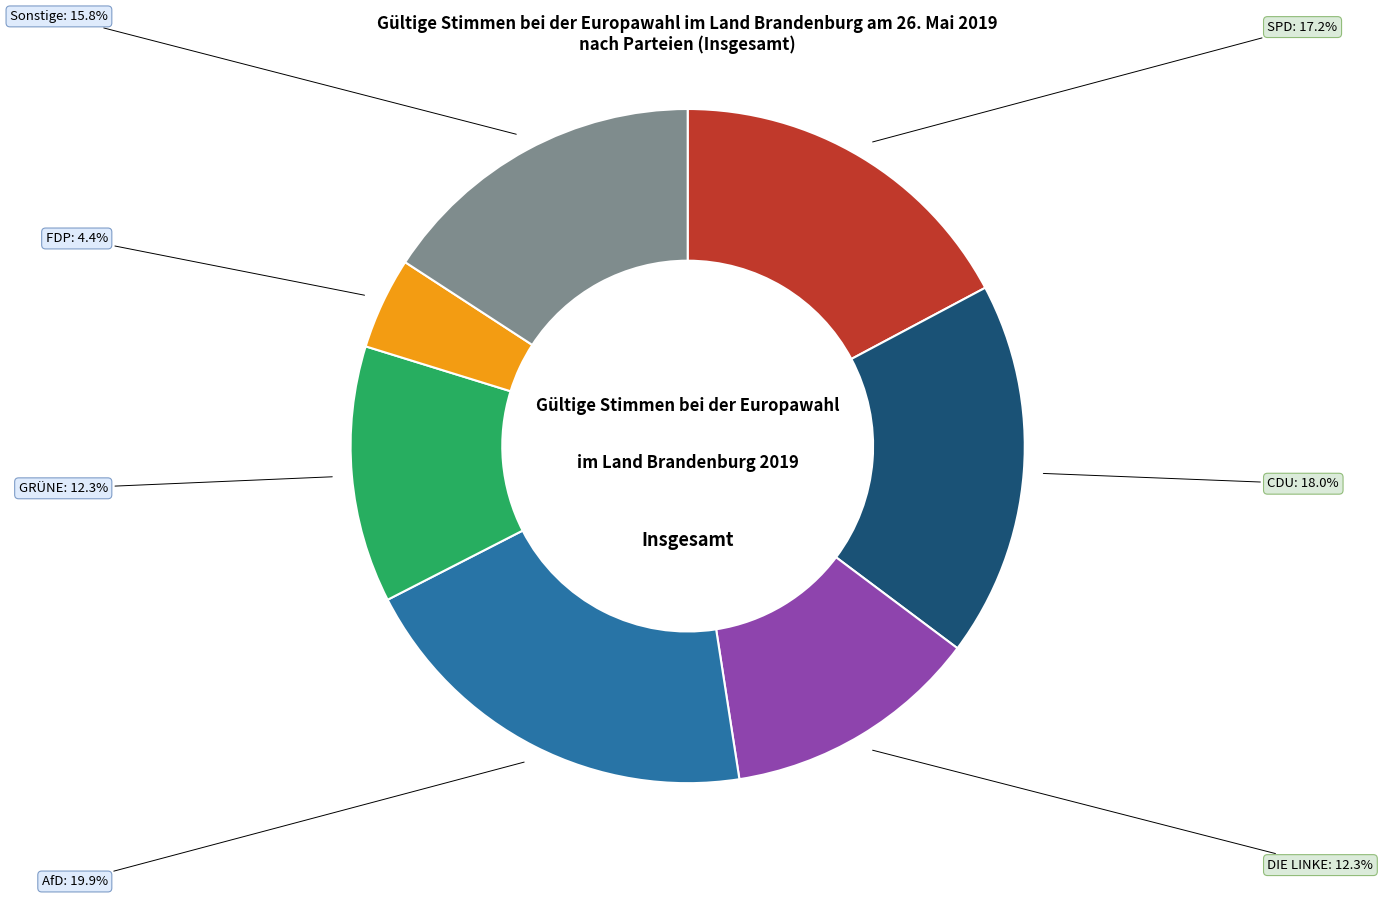

Count the number of slices in the pie.

7